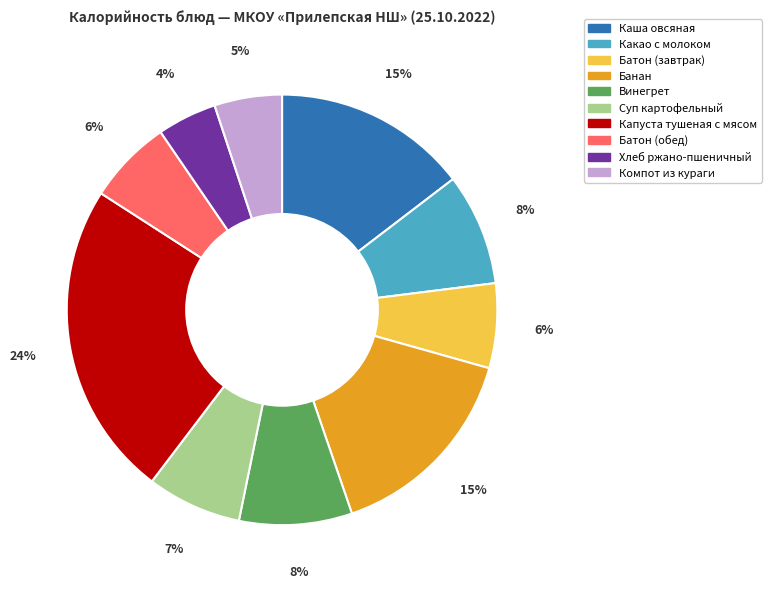

What is the smallest slice in the pie chart?

Хлеб ржано-пшеничный